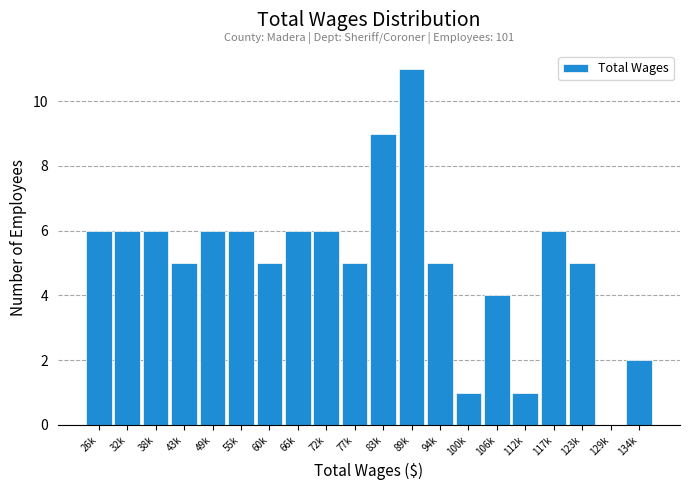

Reading right to left, transcribe all the data shown in this chart.

134k=2	129k=0	123k=5	117k=6	112k=1	106k=4	100k=1	94k=5	89k=11	83k=9	77k=5	72k=6	66k=6	60k=5	55k=6	49k=6	43k=5	38k=6	32k=6	26k=6